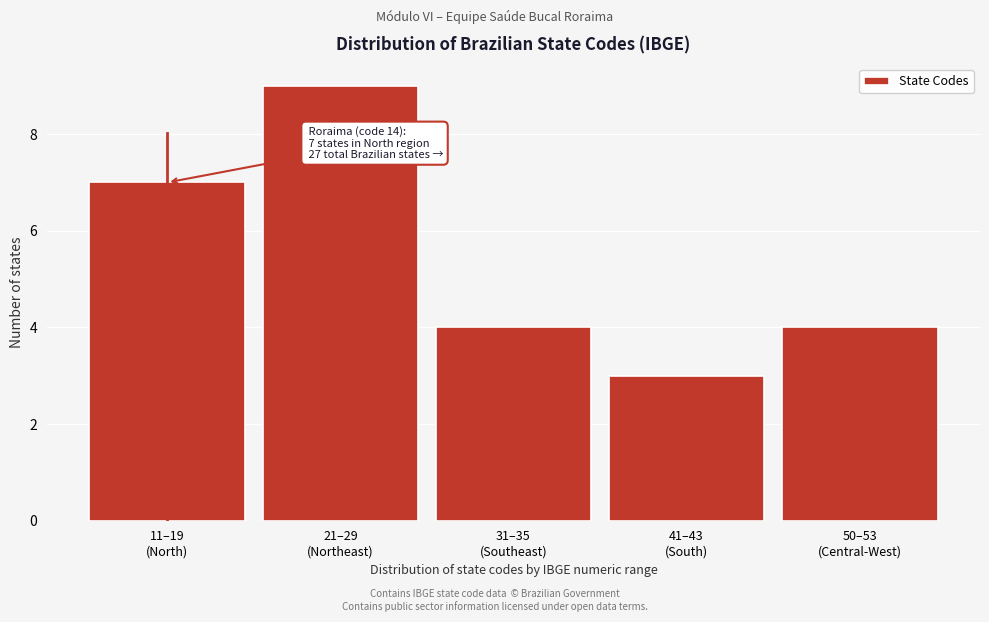

Reading left to right, what are all the values shown in this chart?

7	9	4	3	4